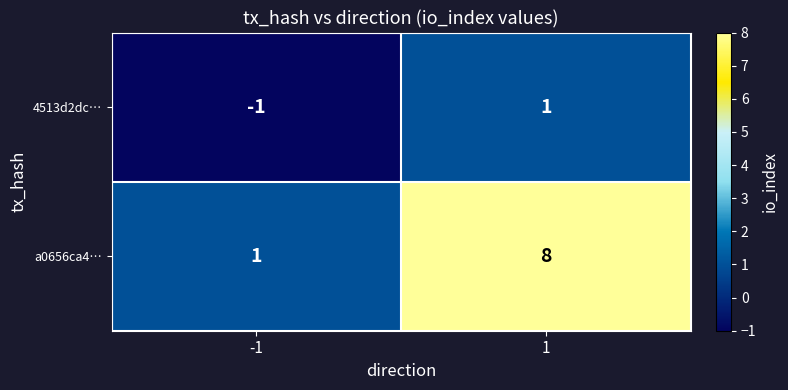

Which series has the largest total across all categories?

a0656ca4…